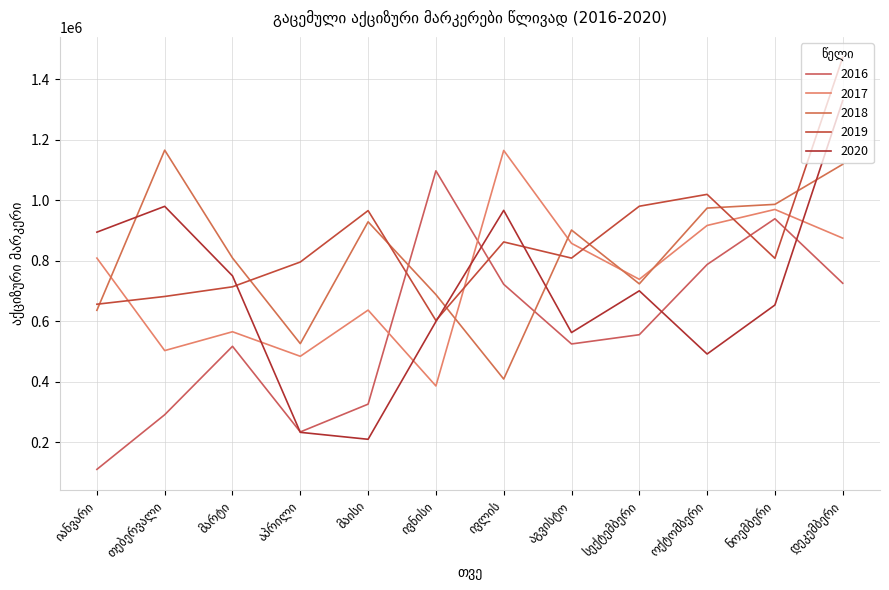

How many lines are shown in the chart?

5